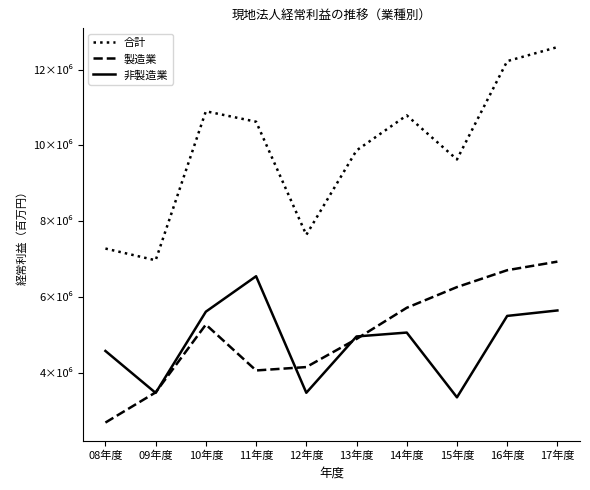

Which series changed the most between 08年度 and 16年度?

合計